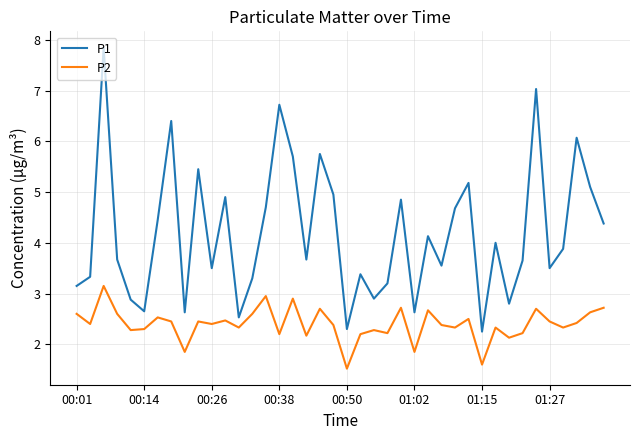

At how many categories does at least one series exceed 2?

40